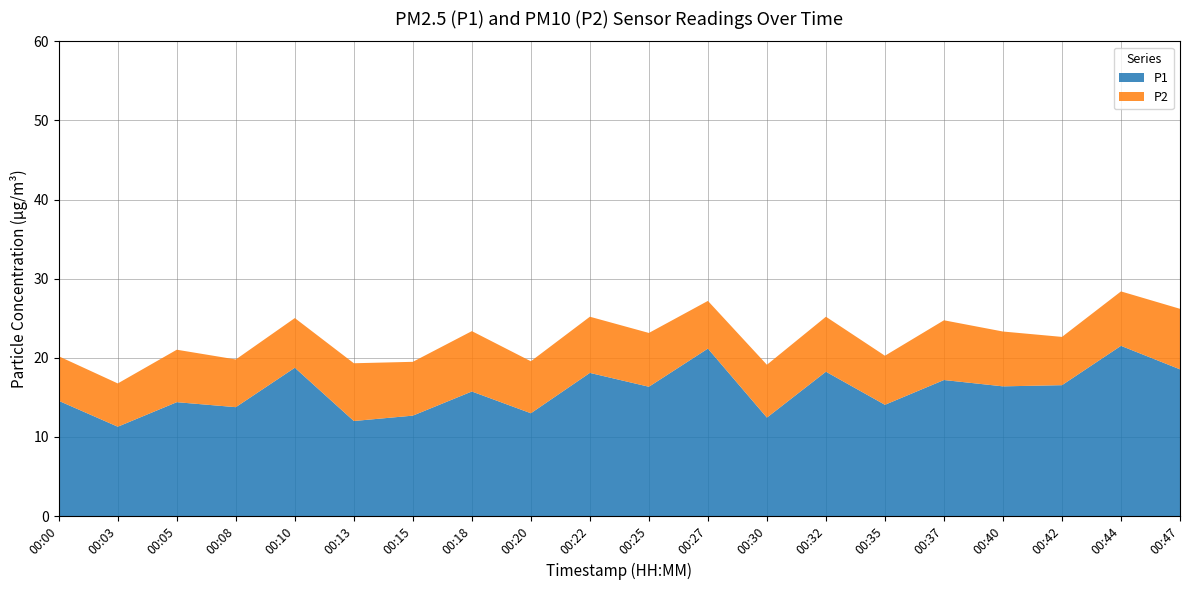

Reading left to right, list all the values displayed in this chart.

P1: 00:00=14.6	00:03=11.3	00:05=14.4	00:08=13.8	00:10=18.8	00:13=12.0	00:15=12.7	00:18=15.8	00:20=13.0	00:22=18.1	00:25=16.4	00:27=21.2	00:30=12.4	00:32=18.2	00:35=14.1	00:37=17.2	00:40=16.4	00:42=16.6	00:44=21.5	00:47=18.6
P2: 00:00=5.6	00:03=5.5	00:05=6.6	00:08=6.0	00:10=6.3	00:13=7.3	00:15=6.8	00:18=7.6	00:20=6.6	00:22=7.1	00:25=6.8	00:27=6.0	00:30=6.7	00:32=7.0	00:35=6.2	00:37=7.5	00:40=6.9	00:42=6.1	00:44=6.9	00:47=7.7